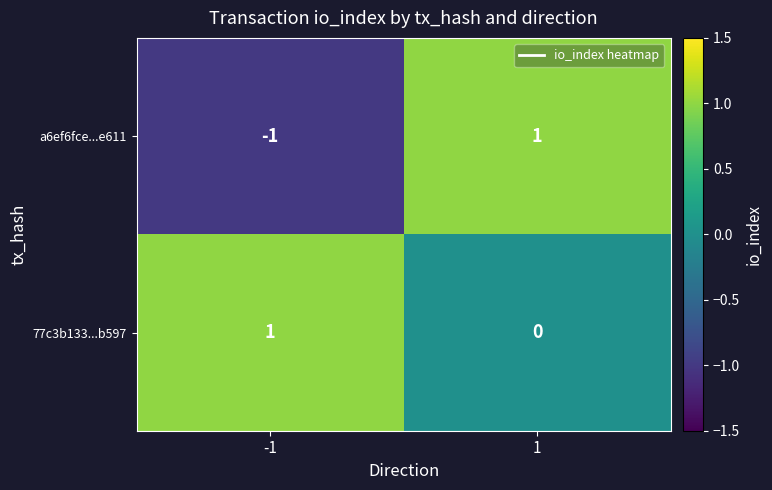

At which category is the sum across all series the highest?

1